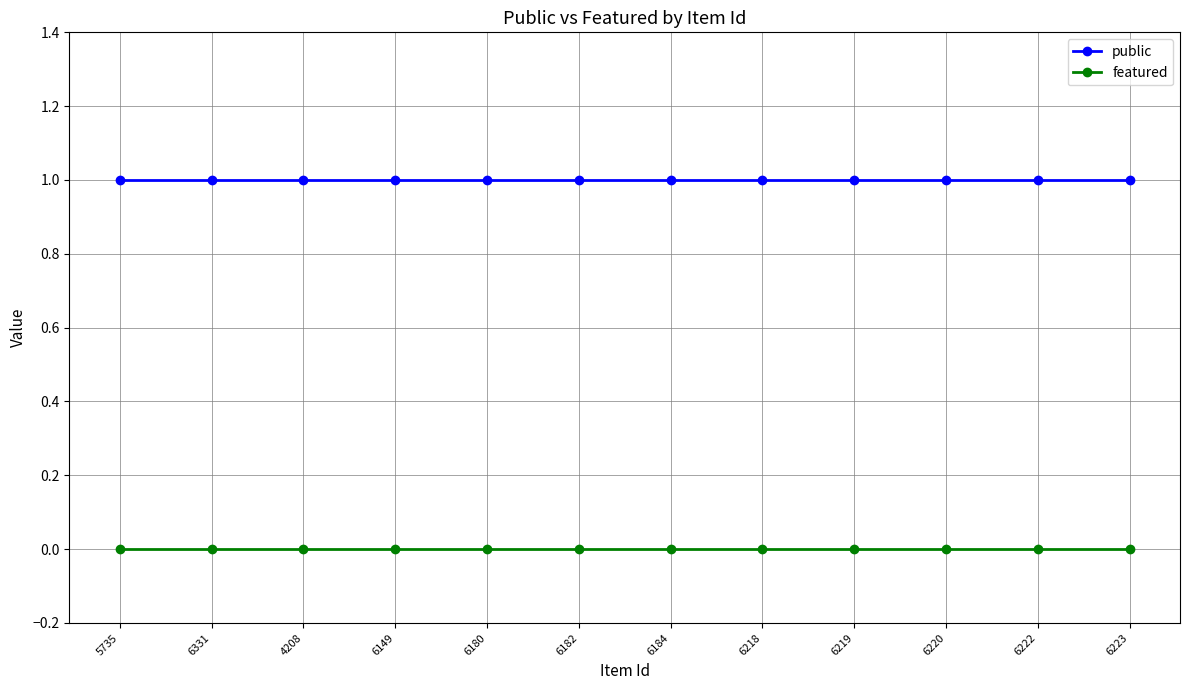

True or false: public and featured intersect in this chart.

False